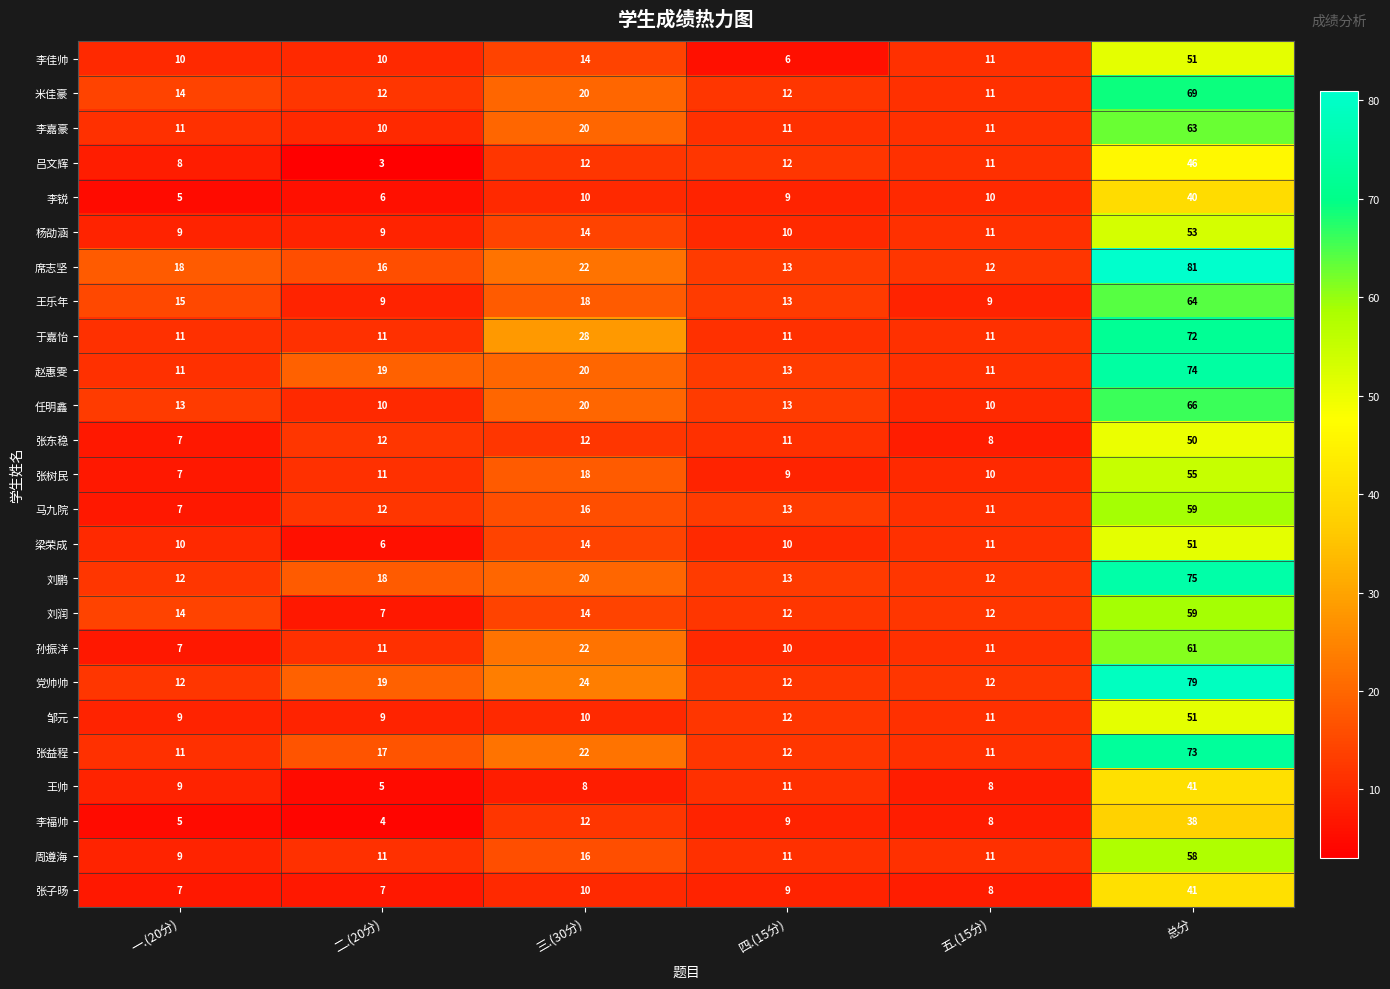

How many values in the 王帅 series are below 9?

3